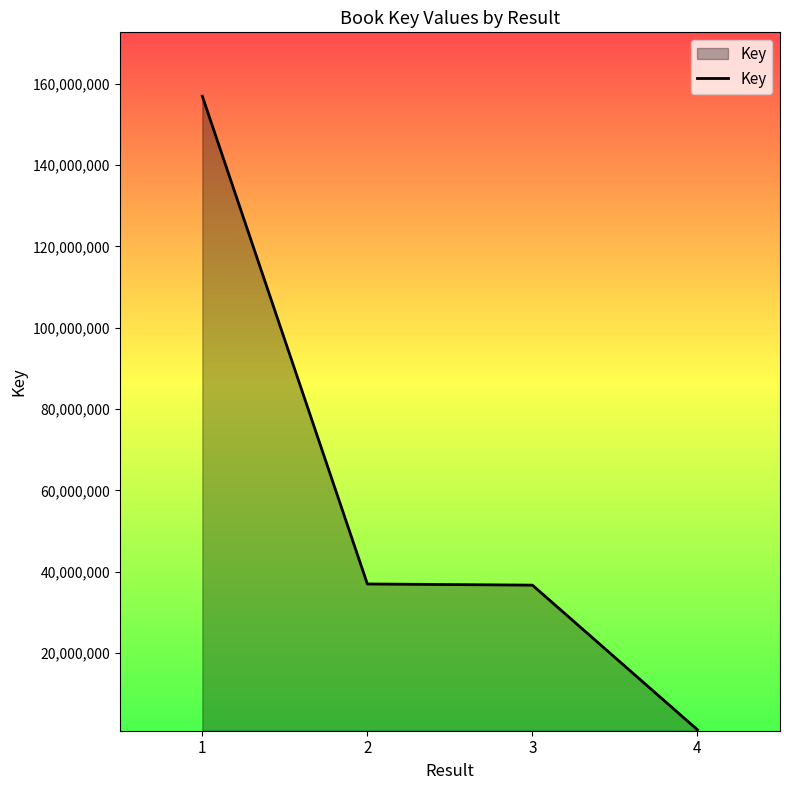

True or false: the data has more than 1 interior local peaks.

False